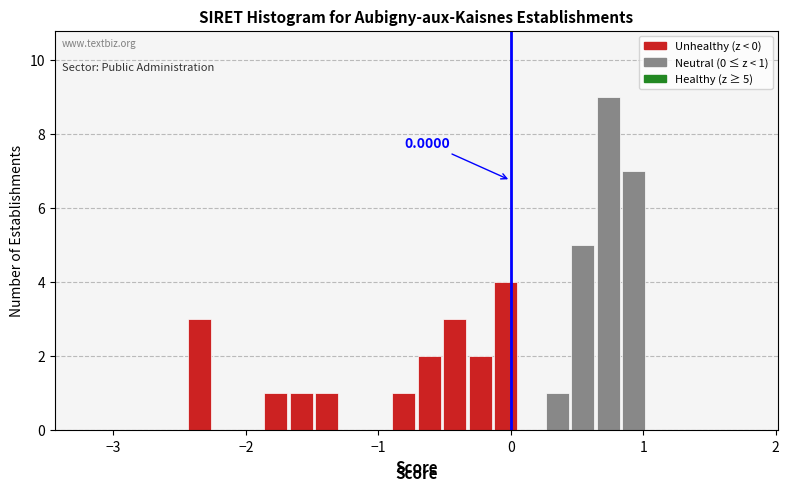

Read against the x-axis, roughly where is the centre of the tallest bar?

0.7